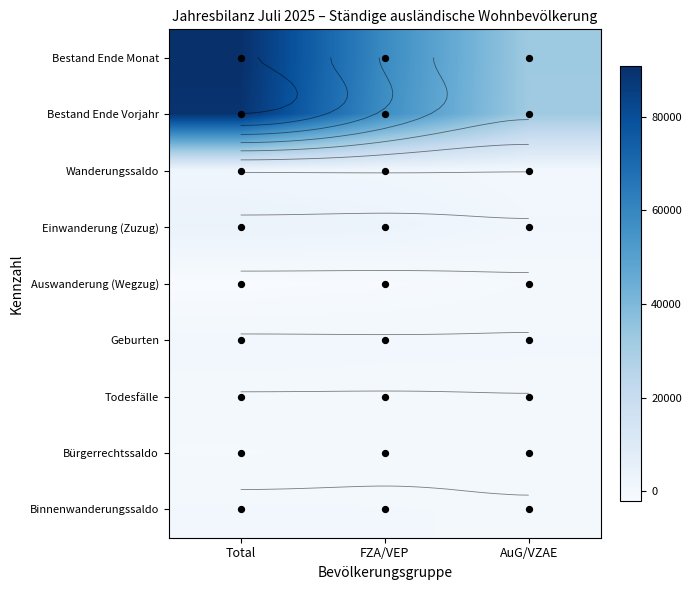

Reading right to left, extract all data points from this chart.

Bestand Ende Monat: 32453	58317	90770
Bestand Ende Vorjahr: 32221	57198	89419
Wanderungssaldo: 368	1185	1553
Einwanderung (Zuzug): 952	2868	3820
Auswanderung (Wegzug): -557	-1510	-2067
Geburten: 176	282	458
Todesfälle: -40	-130	-170
Bürgerrechtssaldo: -302	-372	-674
Binnenwanderungssaldo: 45	141	186